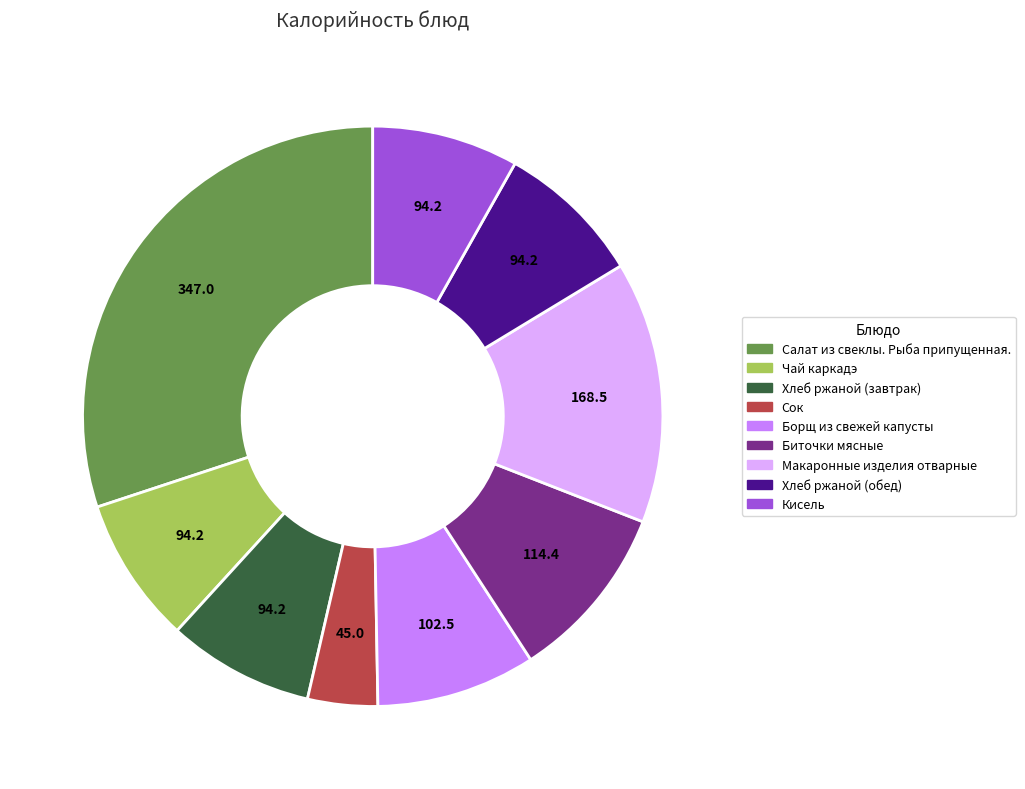

Count the number of slices in the pie.

9